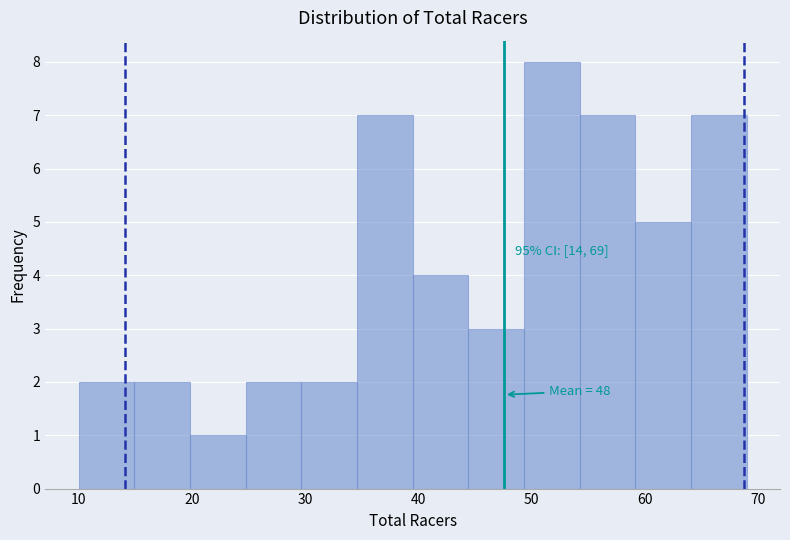

Over which range of the x-axis is the bar tallest?

49 to 54